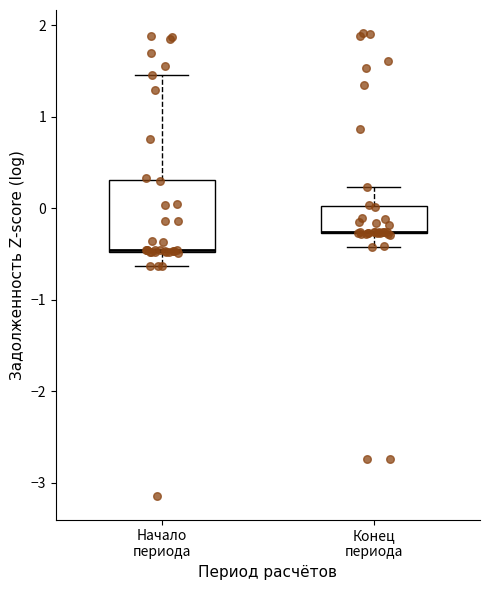

Comparing the boxes themselves (not the whiskers), which one is the tallest?

Начало периода